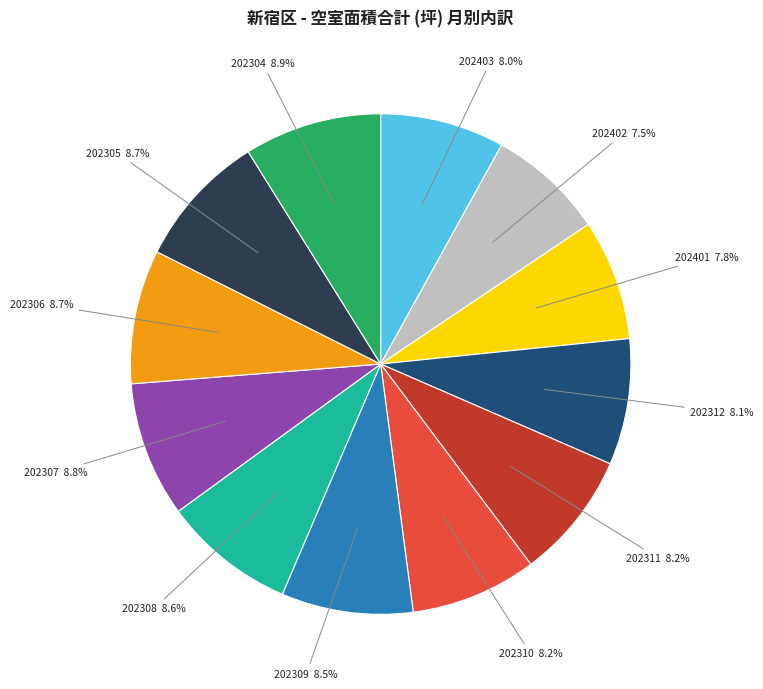

Between 202311 8.2% and 202307 8.8%, which is larger?

202307 8.8%